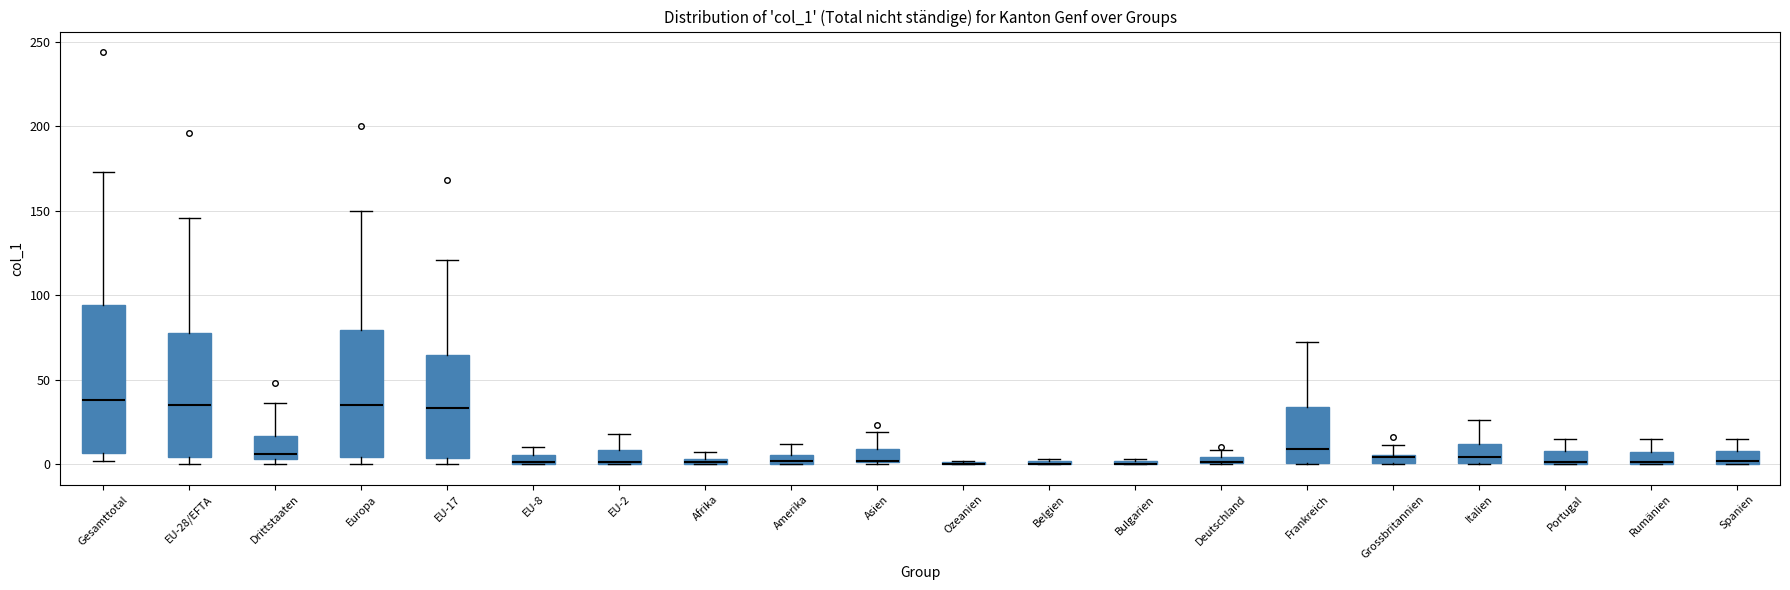

Which box is the tallest, from its lower edge to its upper edge?

Gesamttotal